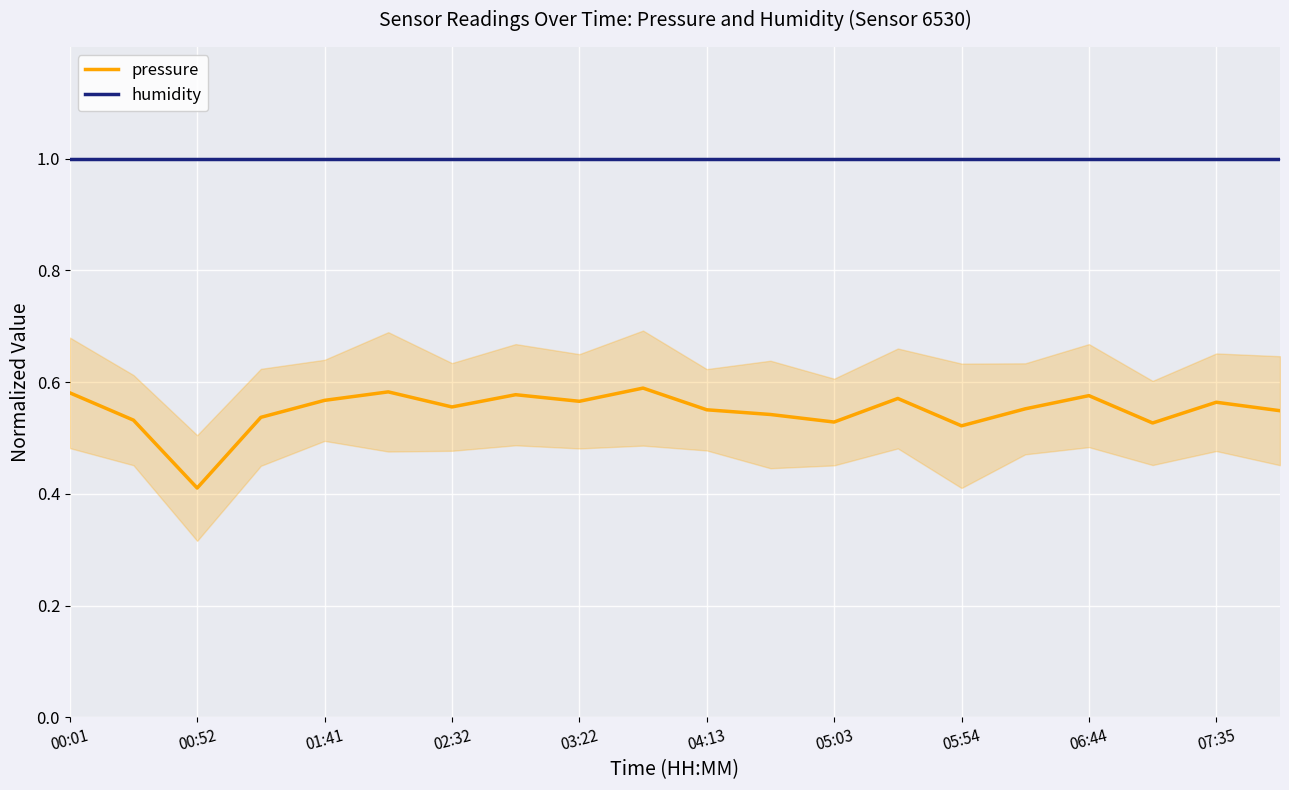

What is the sum of all pressure values?

11.0